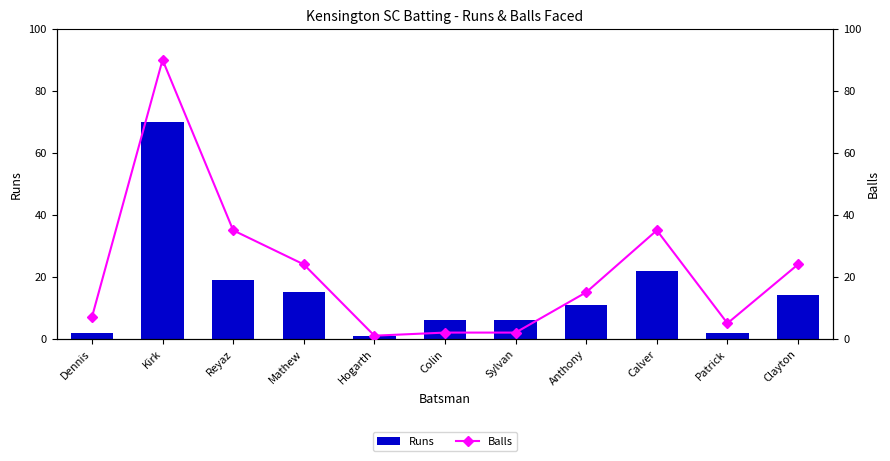

The Balls series shows 24 at Clayton. True or false?

True